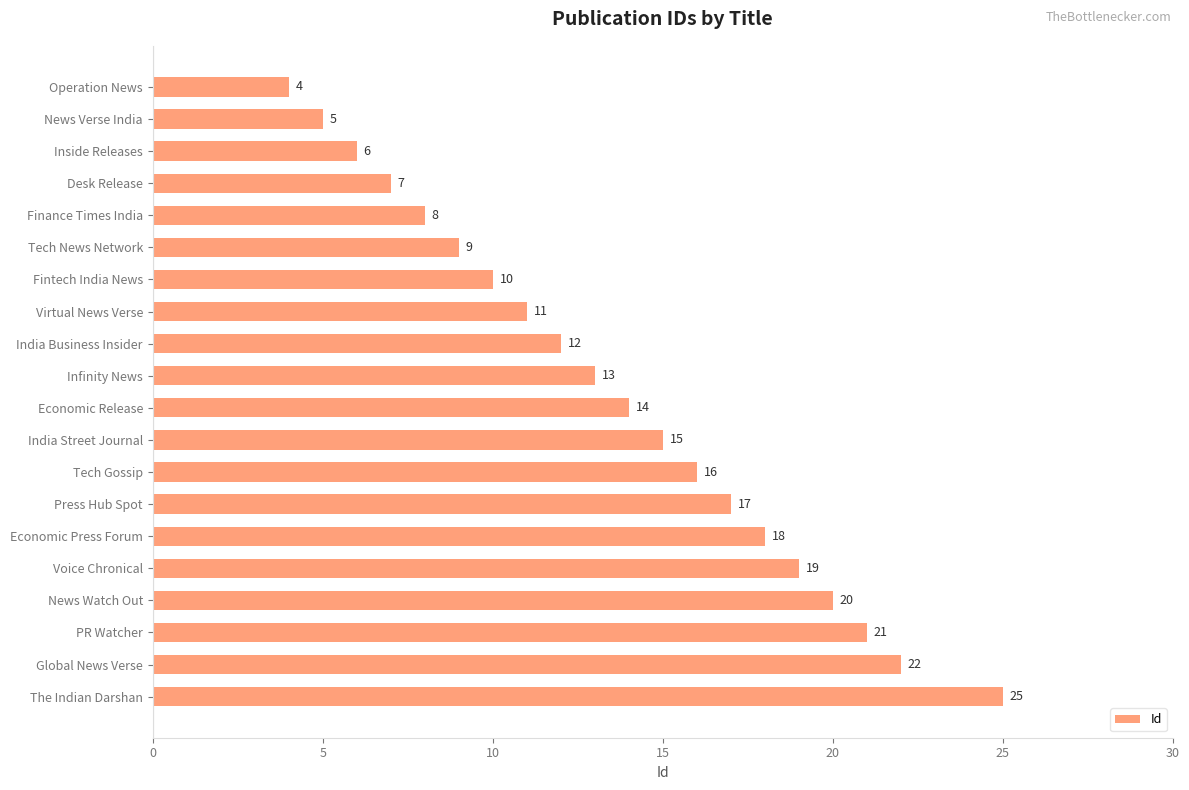

How many bars are there in total?

20